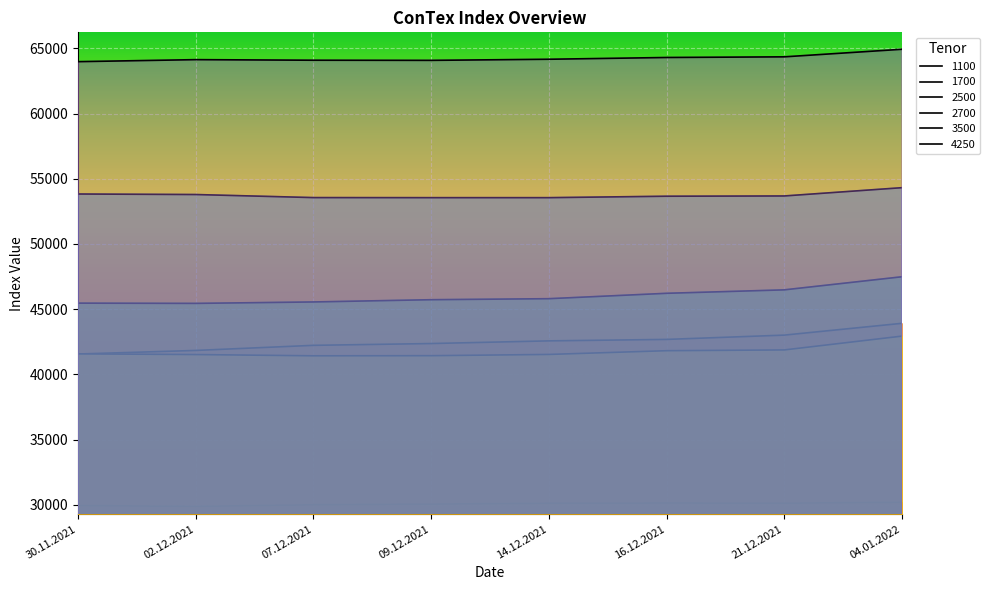

The 1100 series shows 51322 at 14.12.2021. True or false?

False